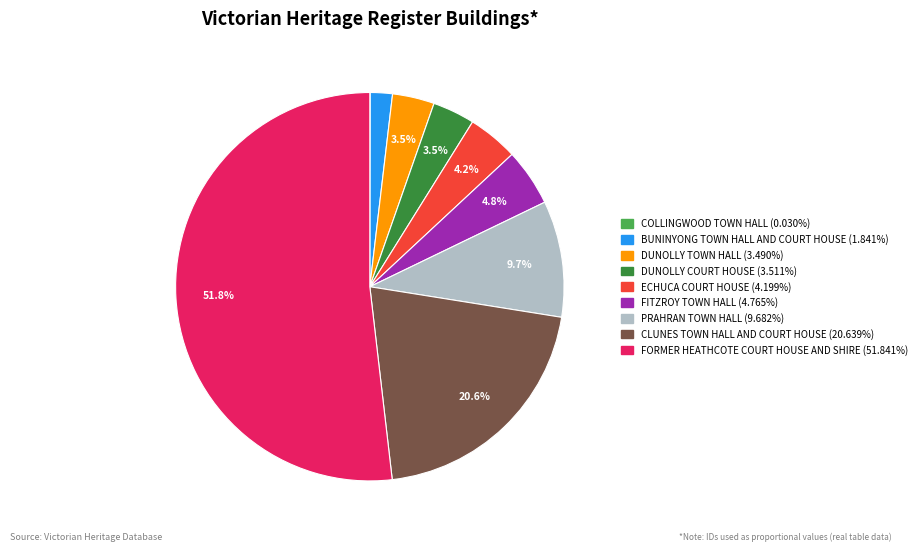

Between ECHUCA COURT HOUSE and FORMER HEATHCOTE COURT HOUSE AND SHIRE, which is larger?

FORMER HEATHCOTE COURT HOUSE AND SHIRE